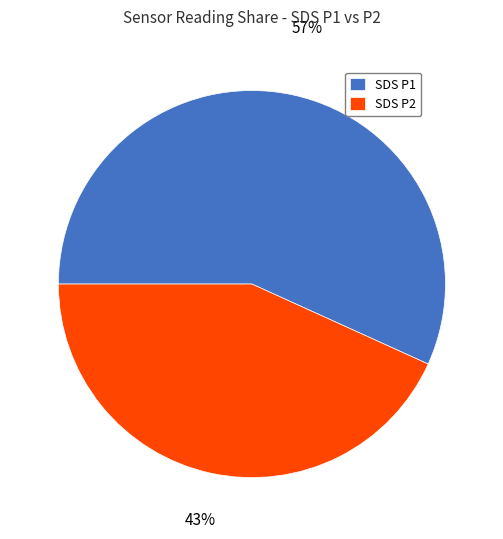

Rank the categories by value from lowest to highest.

SDS P2, SDS P1